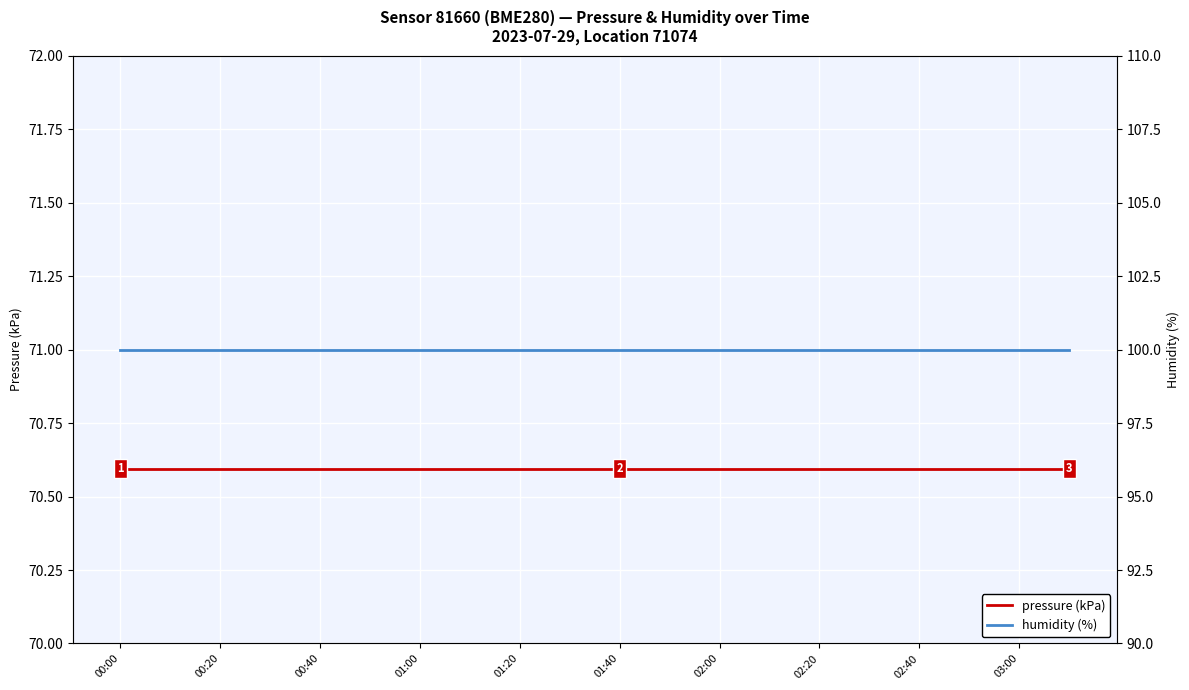

At 02:40, list the series in order from largest to smallest.

humidity (%), pressure (kPa)